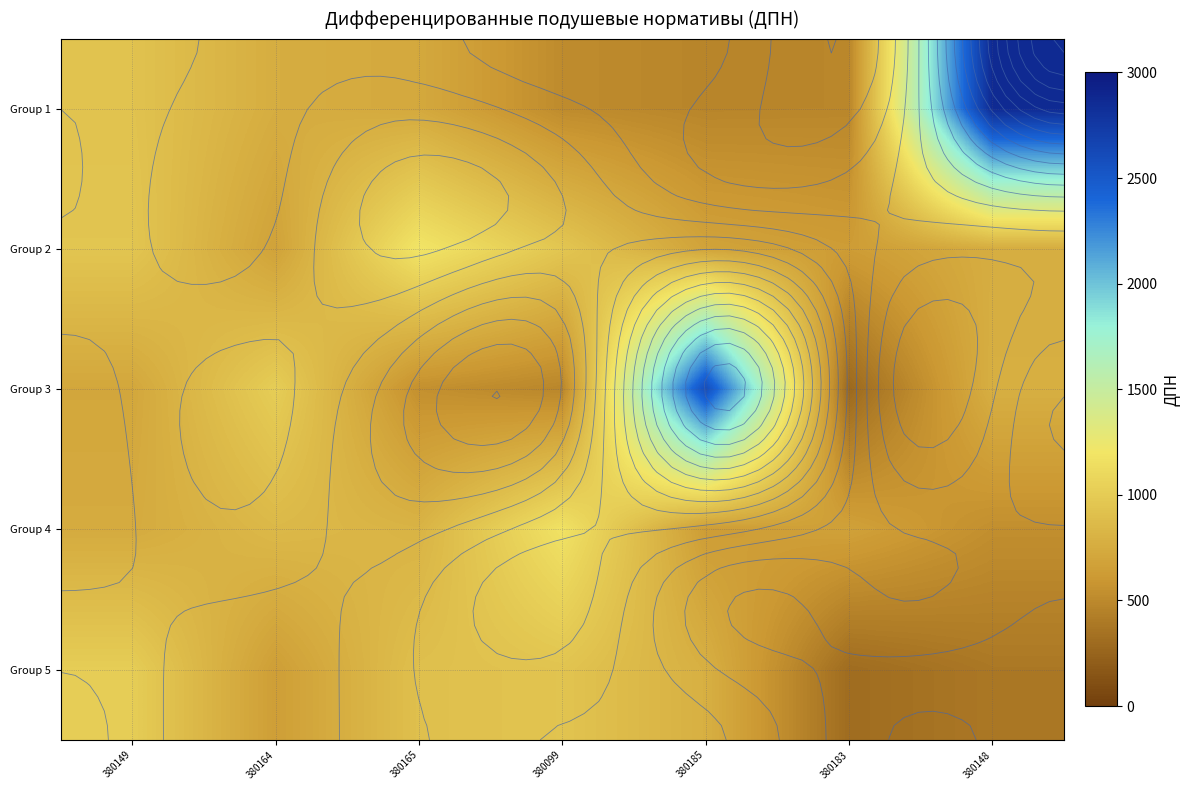

At 380183, list the series in order from largest to smallest.

Group 4, Group 2, Group 1, Group 5, Group 3